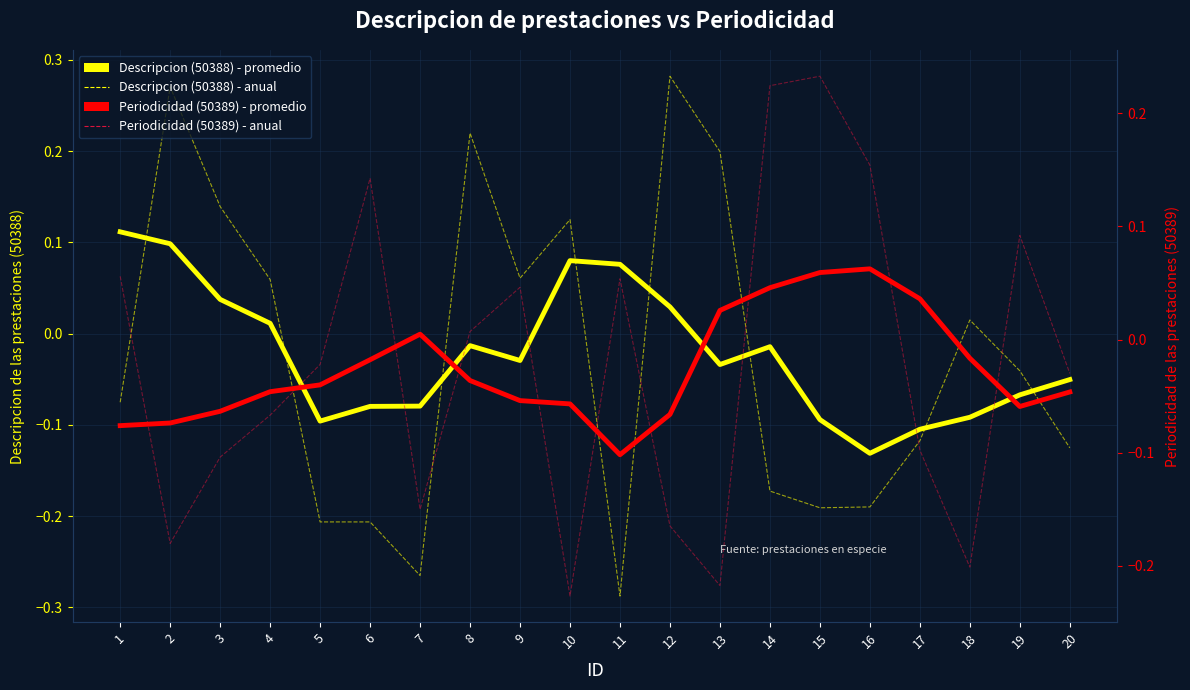

Which series has the largest range (max minus min)?

Descripcion (50388) - anual